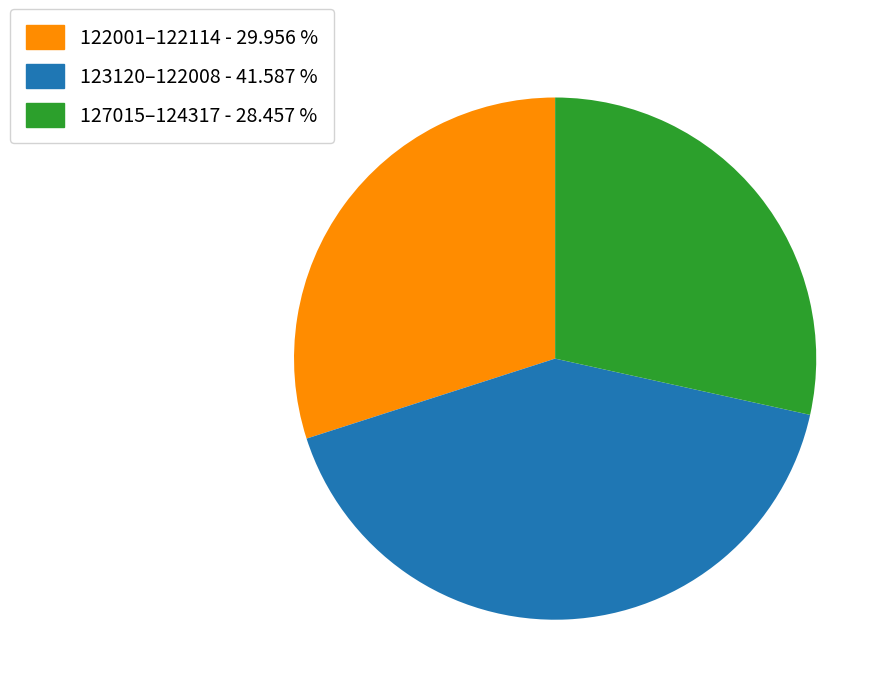

Is there any slice that represents more than half of the pie?

No